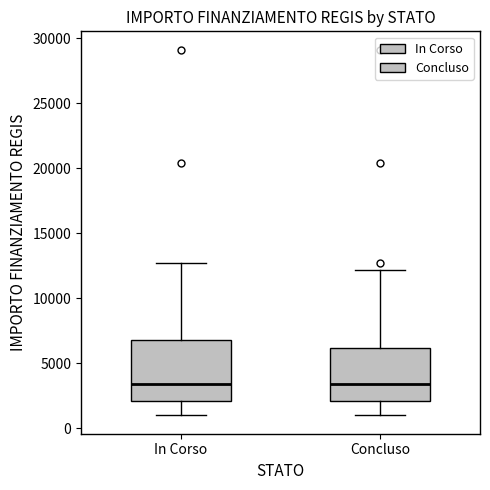

Which box is the tallest, from its lower edge to its upper edge?

In Corso